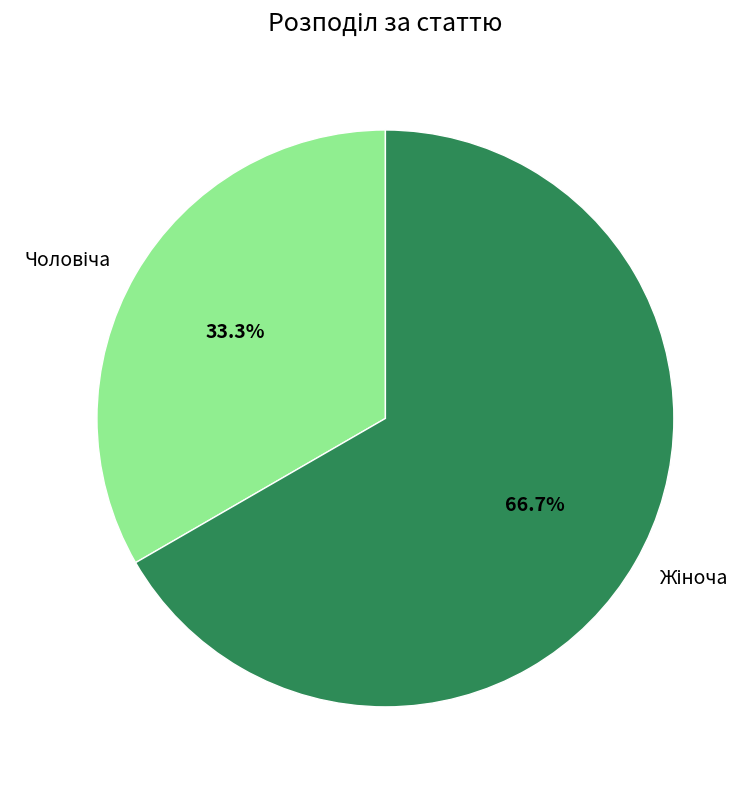

How many slices are in this pie chart?

2